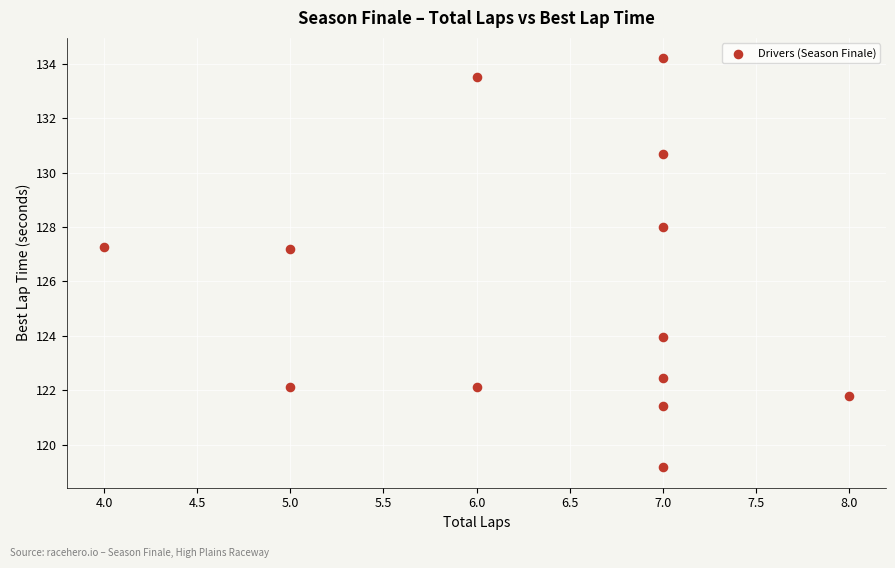

What is the range of X values (max minus min)?

4.0